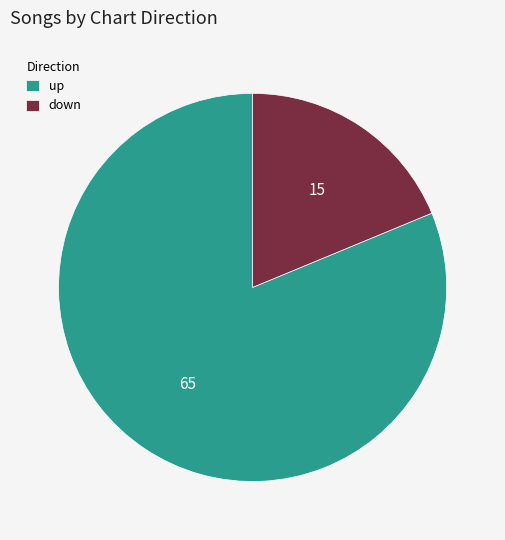

Is there a majority slice in this chart?

Yes